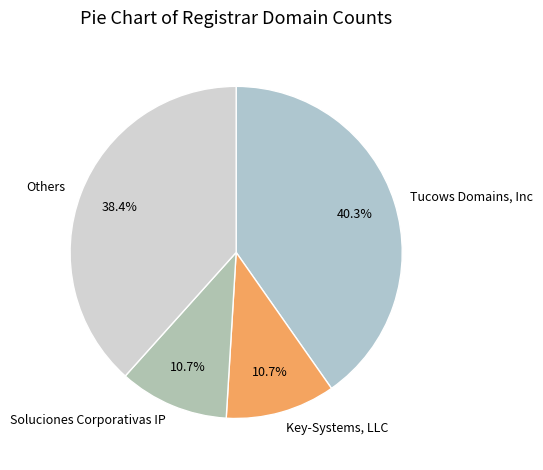

Do Soluciones Corporativas IP and Key-Systems, LLC together represent more than half of the pie?

No